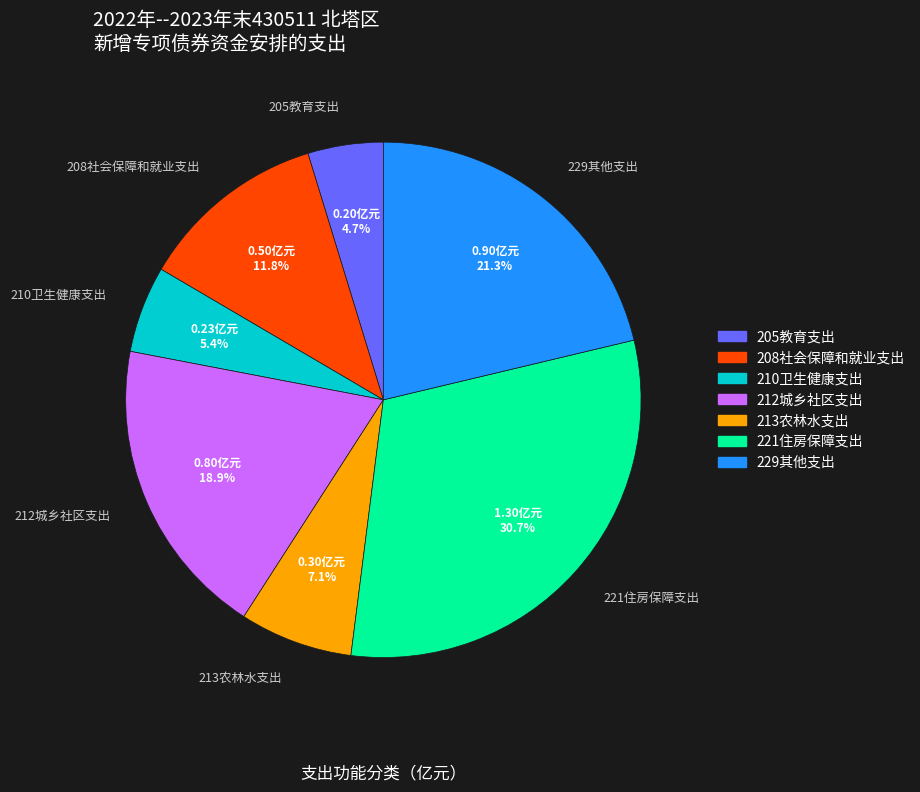

How many segments does this pie chart have?

7